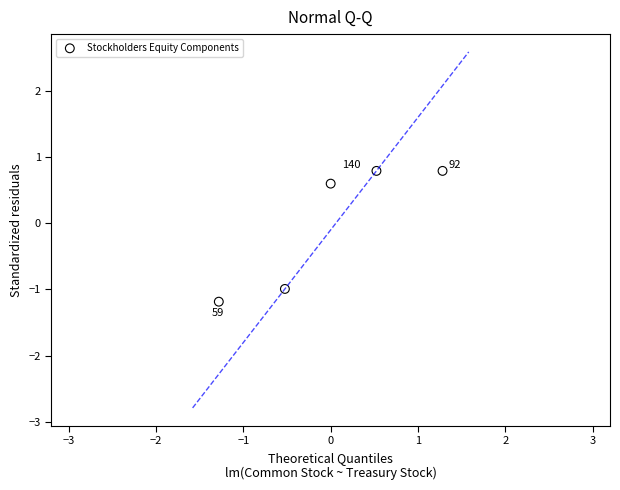

What Y value in the scatter plot is closest to 0?

0.6